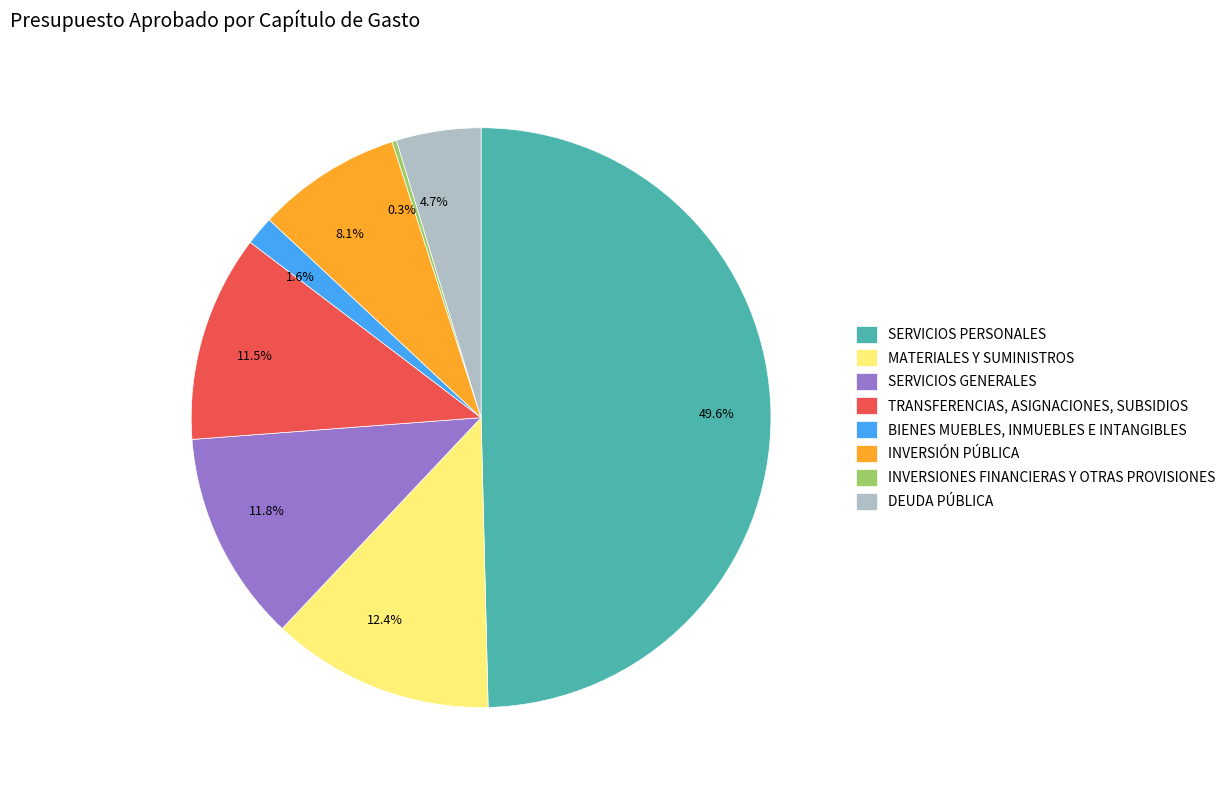

To the nearest percent, what is the difference between the largest and smallest slice percentages?

49%